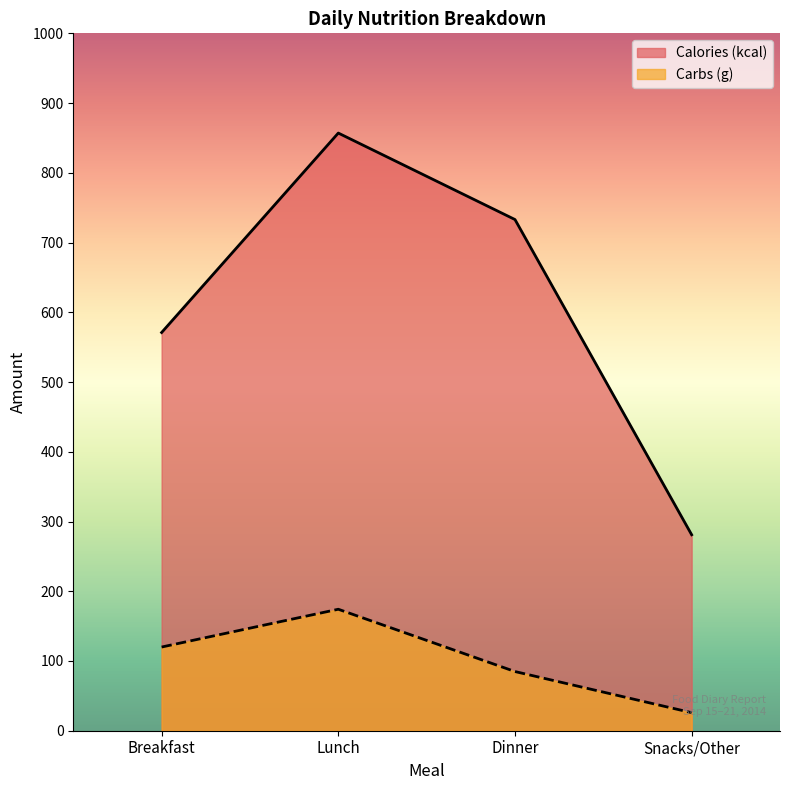

True or false: Calories (kcal) and Carbs (g) intersect in this chart.

False